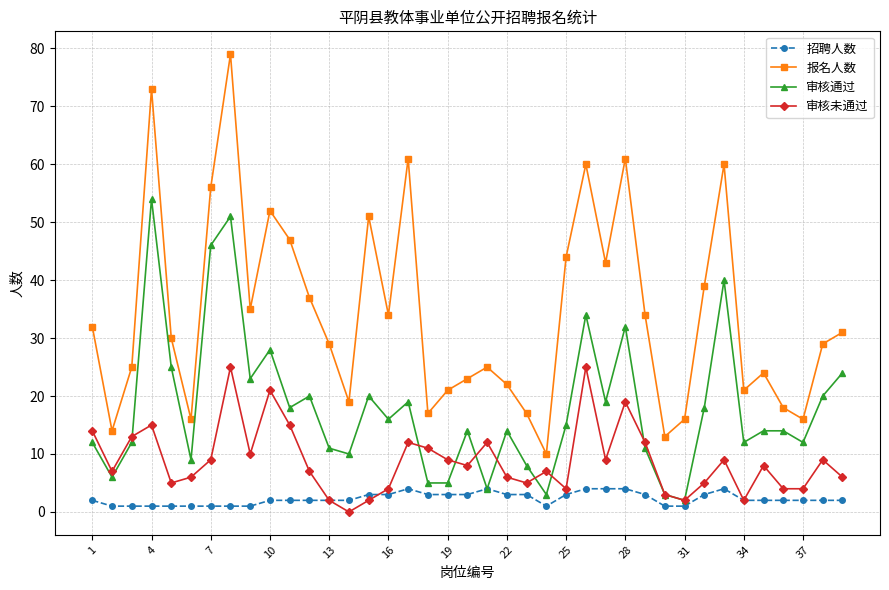

Which series has the largest total across all categories?

报名人数